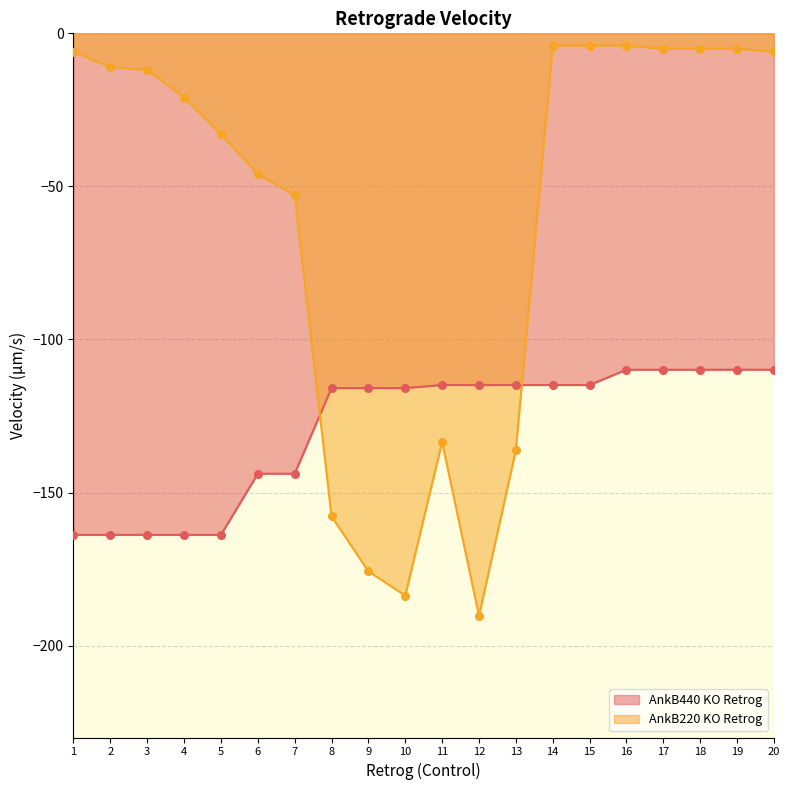

Which series reaches the minimum Y coordinate?

AnkB220 KO Retrog